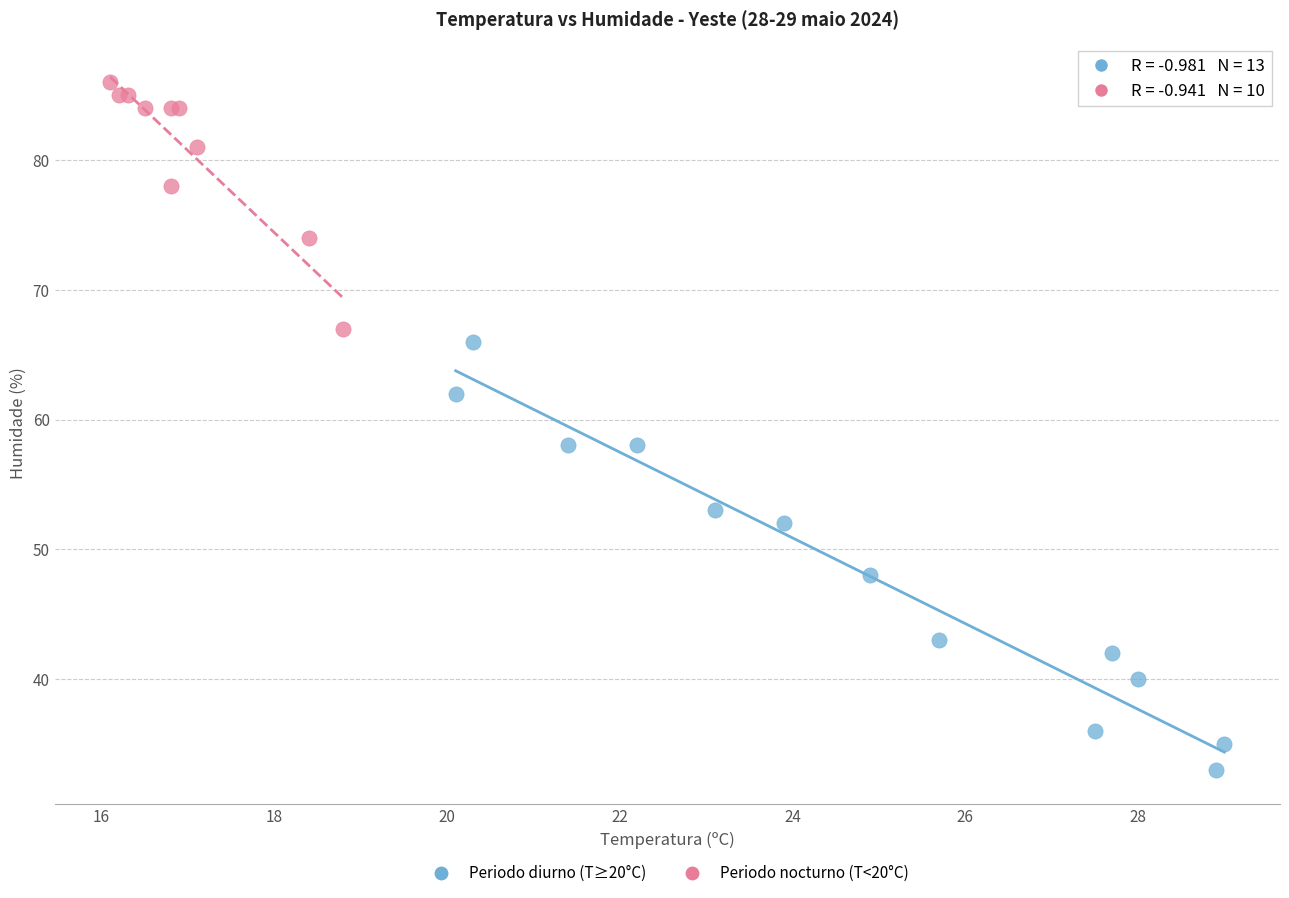

Which series reaches the maximum Y coordinate?

Periodo nocturno (T<20°C)